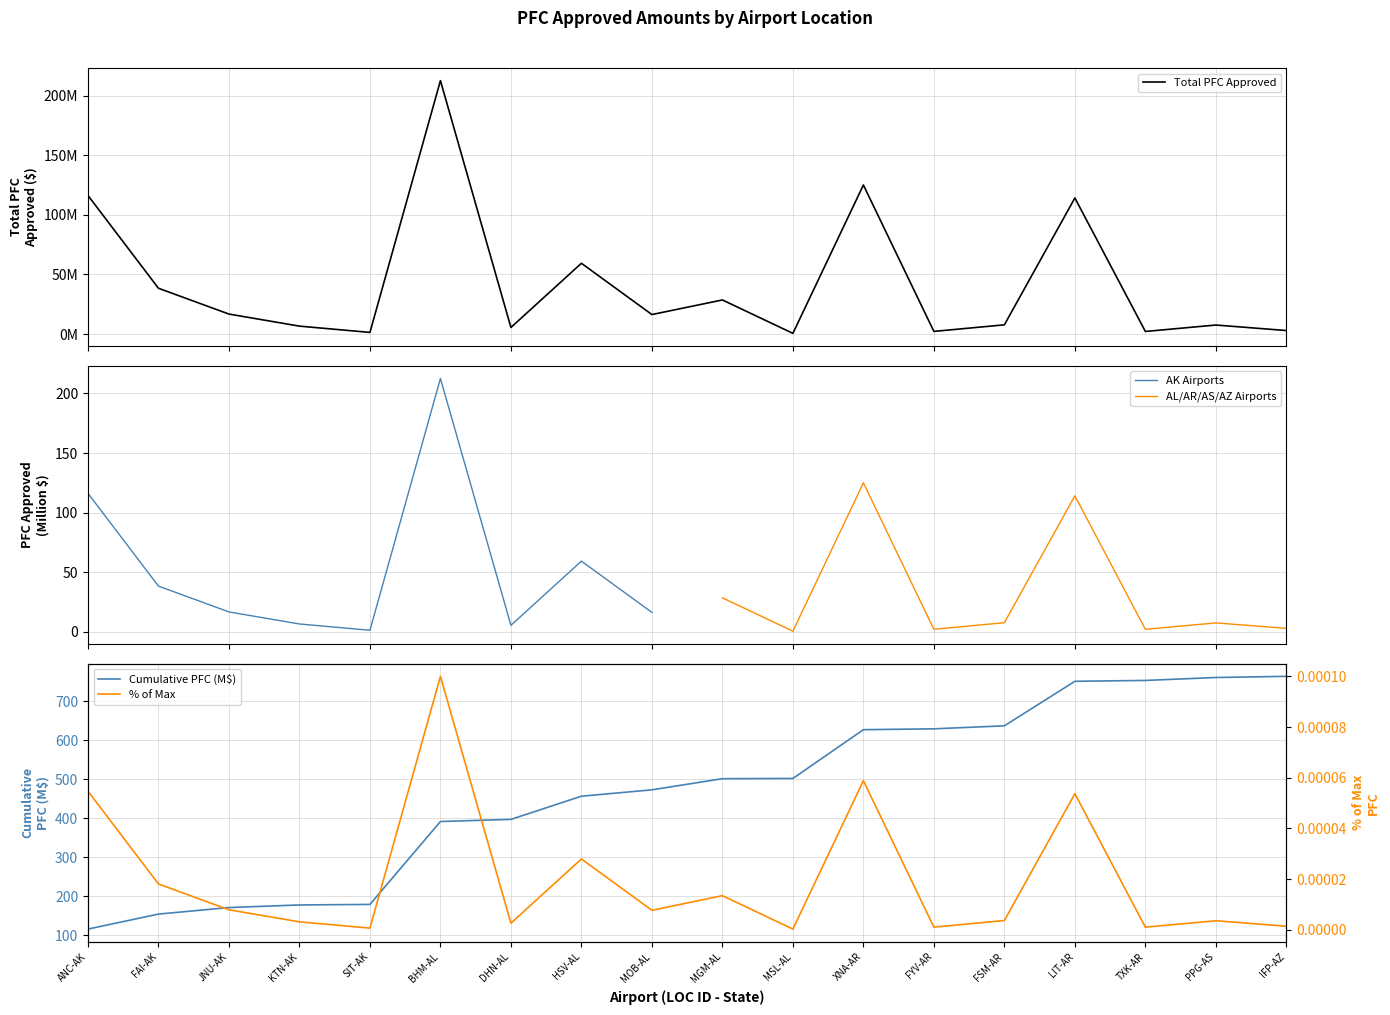

How many data points does each series have?

18